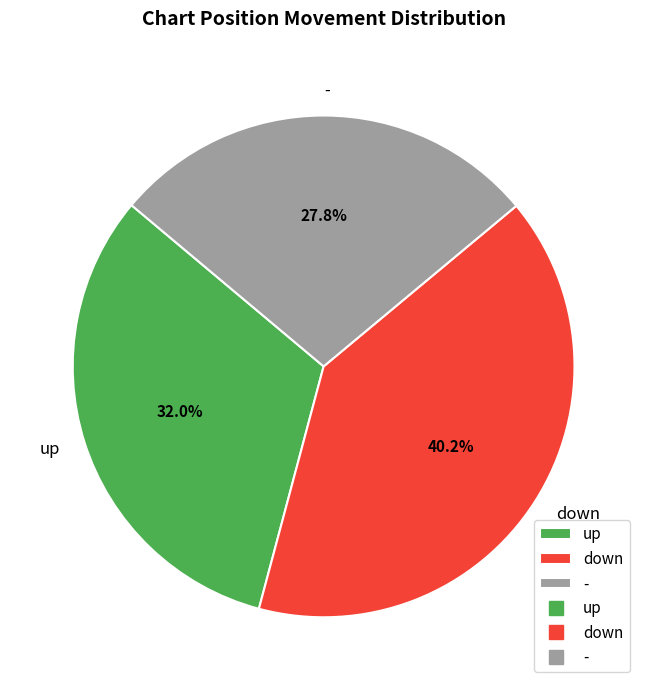

Is down the majority of the pie?

No